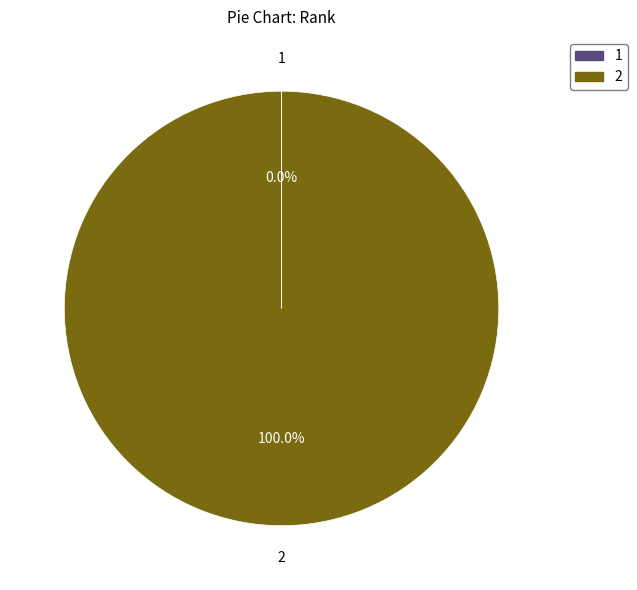

Is there any slice that represents more than half of the pie?

Yes